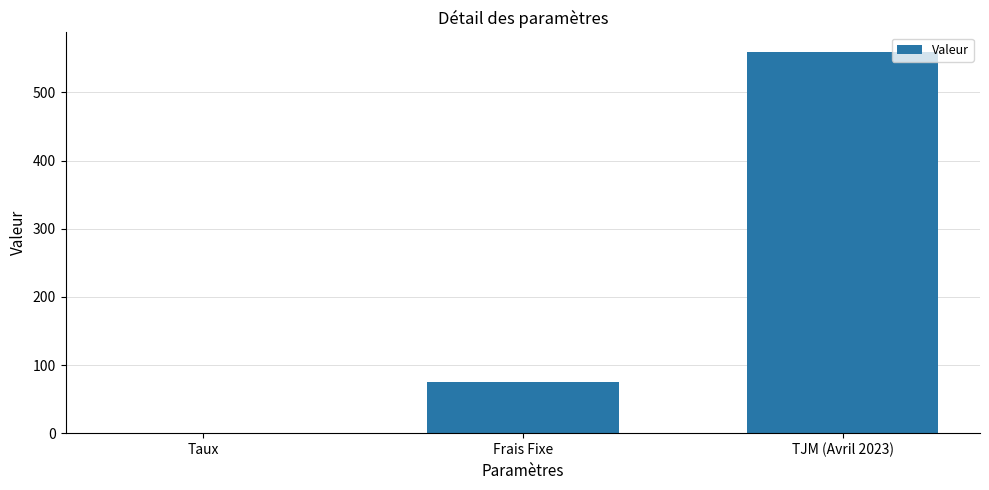

What is the maximum value shown in the chart?

560.0